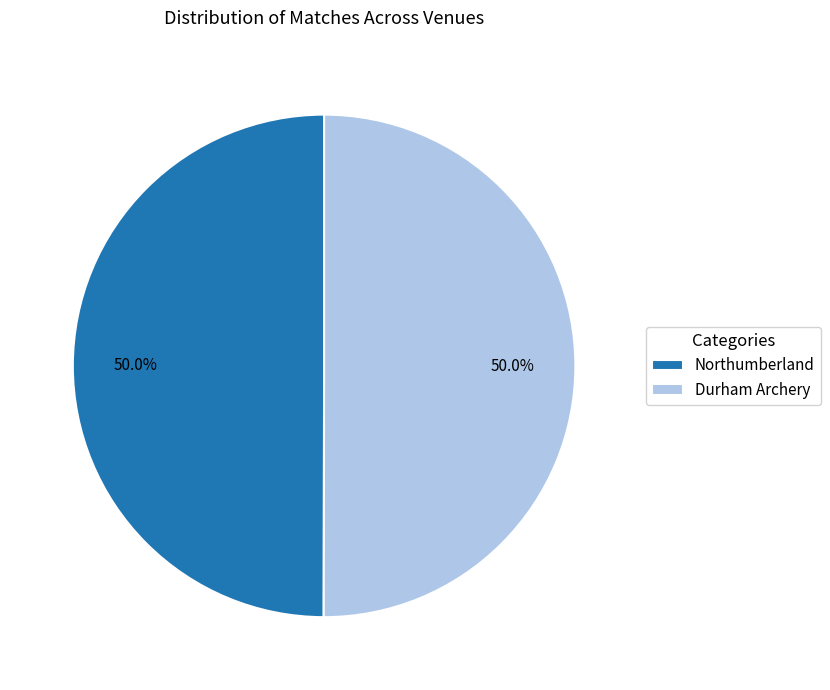

What portion of the pie excludes Durham Archery?

50.0%